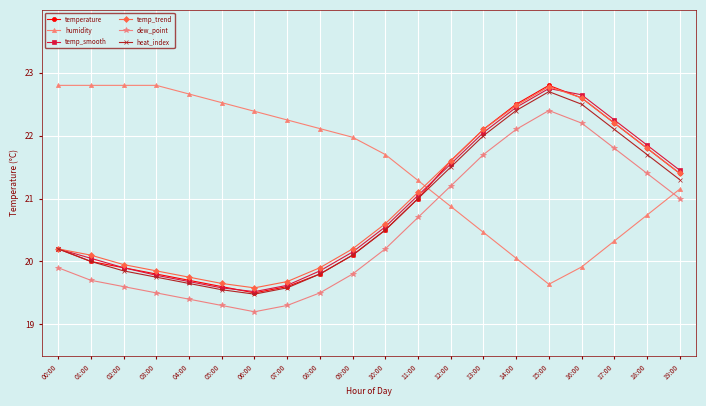

What is the difference between the maximum and minimum values in the temperature series?

3.3